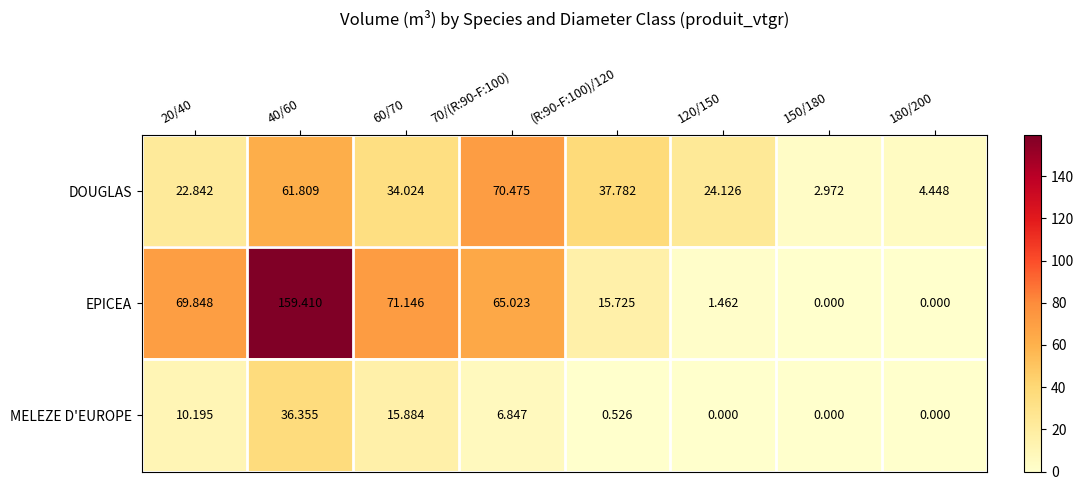

At how many categories does at least one series exceed 125?

1